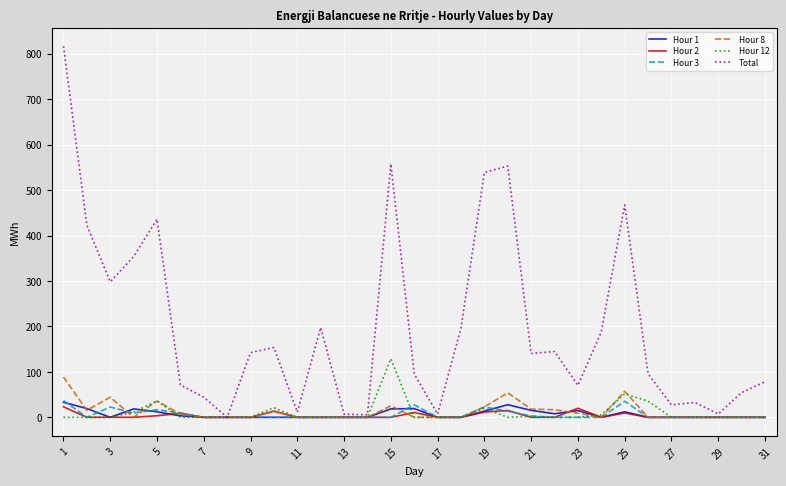

What is the maximum value shown in the chart?

816.5